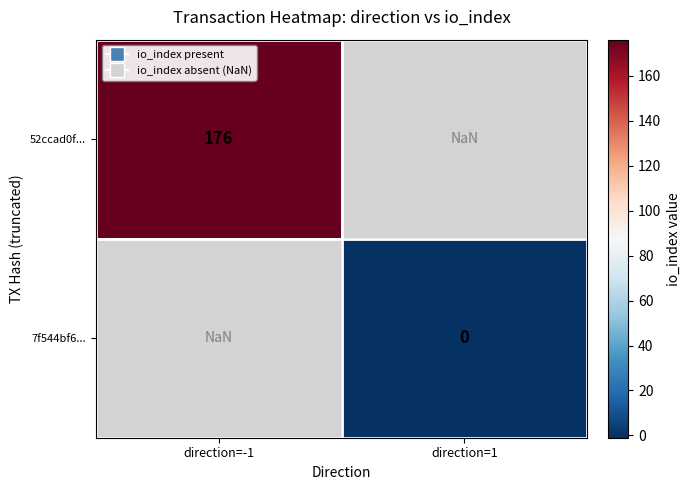

True or false: 52ccad0f... has a value of 120.3 at direction=-1.

False